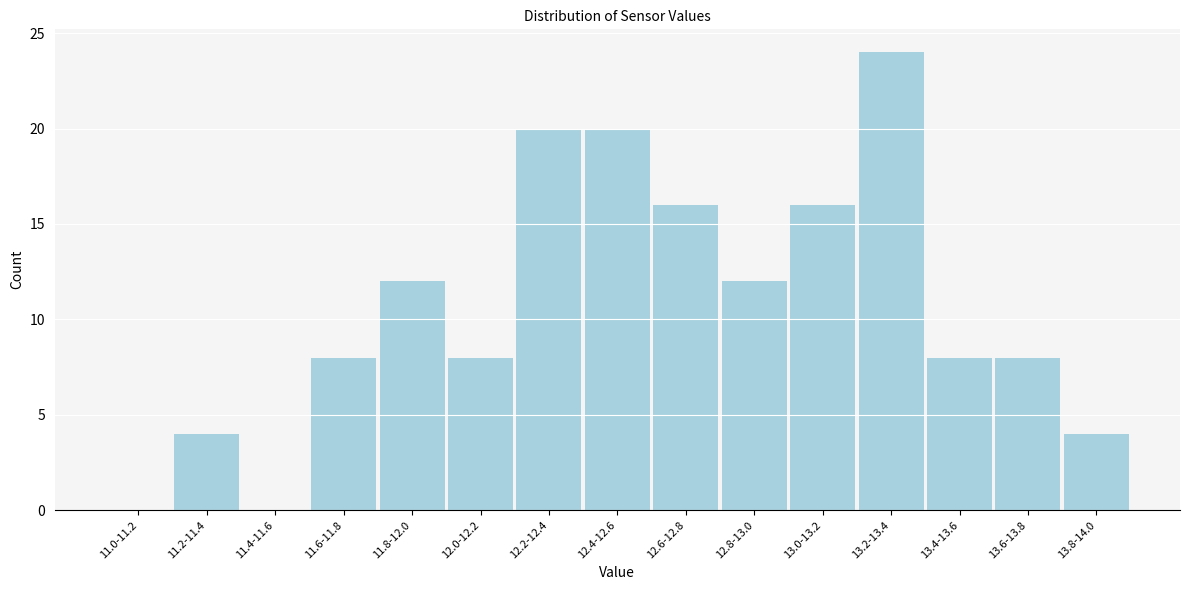

Reading left to right, what are all the values shown in this chart?

11.0-11.2=0	11.2-11.4=4	11.4-11.6=0	11.6-11.8=8	11.8-12.0=12	12.0-12.2=8	12.2-12.4=20	12.4-12.6=20	12.6-12.8=16	12.8-13.0=12	13.0-13.2=16	13.2-13.4=24	13.4-13.6=8	13.6-13.8=8	13.8-14.0=4